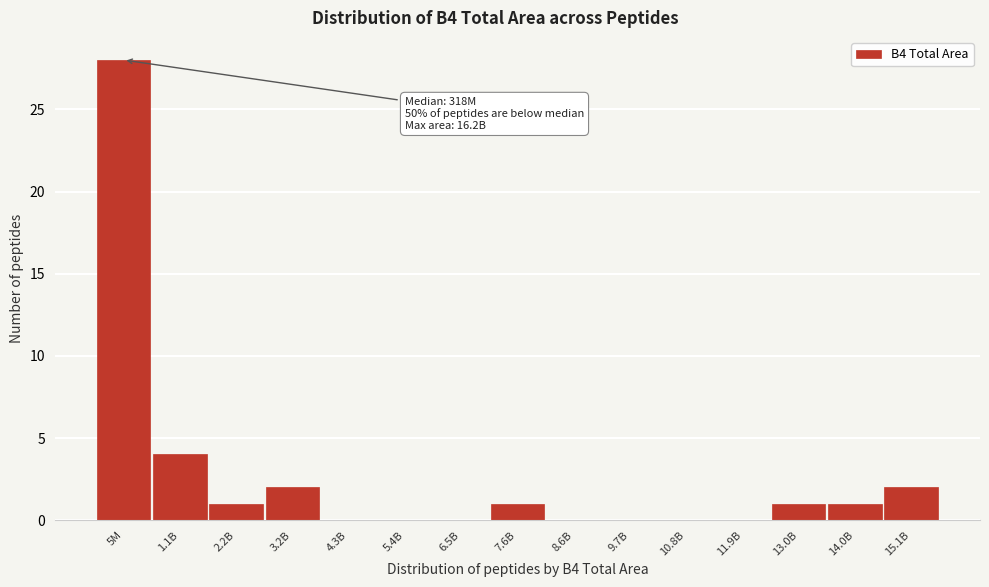

Reading left to right, list all the values displayed in this chart.

5M=28	1.1B=4	2.2B=1	3.2B=2	4.3B=0	5.4B=0	6.5B=0	7.6B=1	8.6B=0	9.7B=0	10.8B=0	11.9B=0	13.0B=1	14.0B=1	15.1B=2